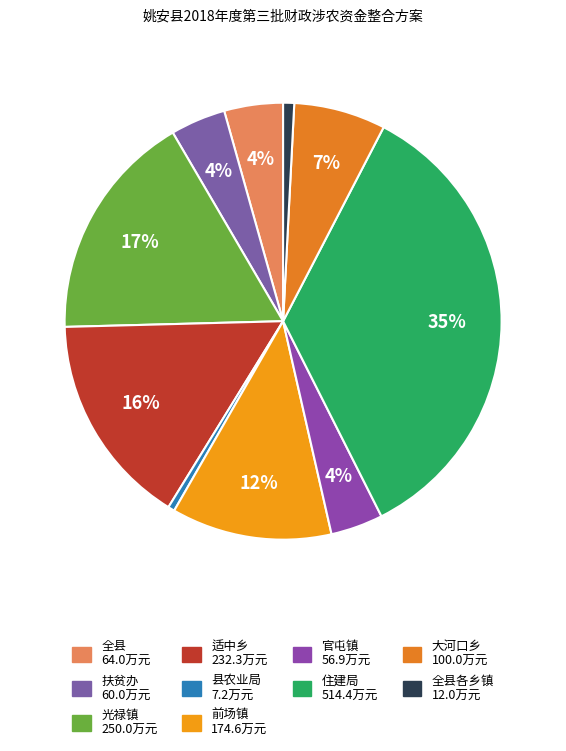

Which slice is the smallest?

县农业局